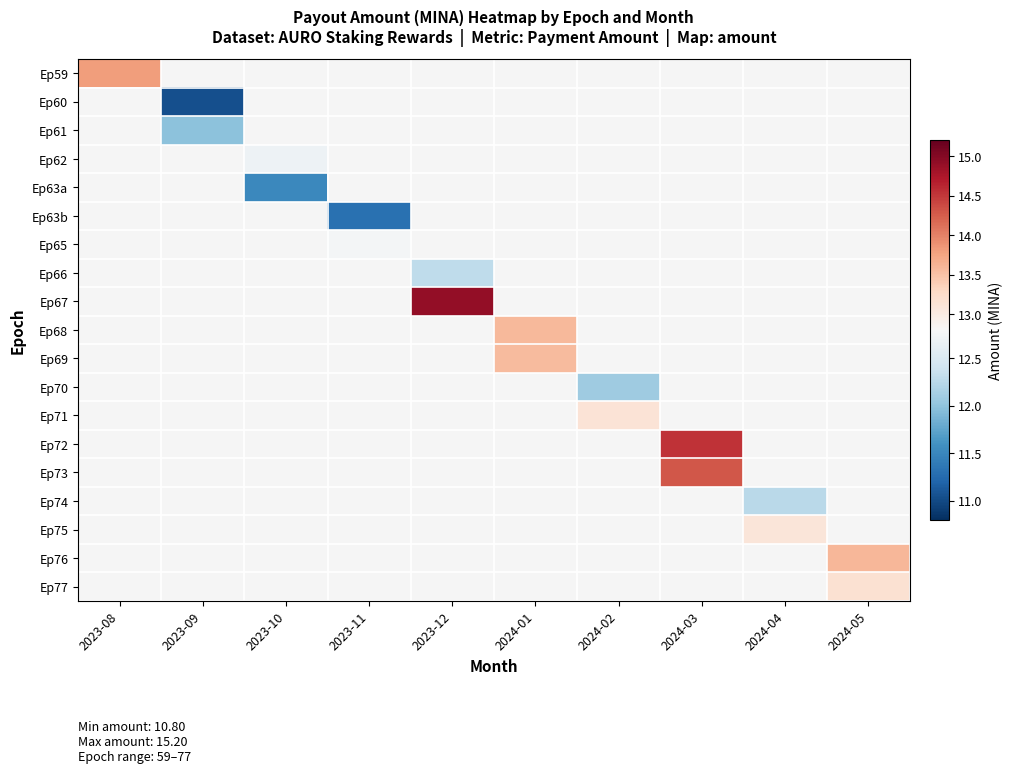

Is the value of Ep72 at 2024-05 greater than the value of Ep62 at 2023-10?

No